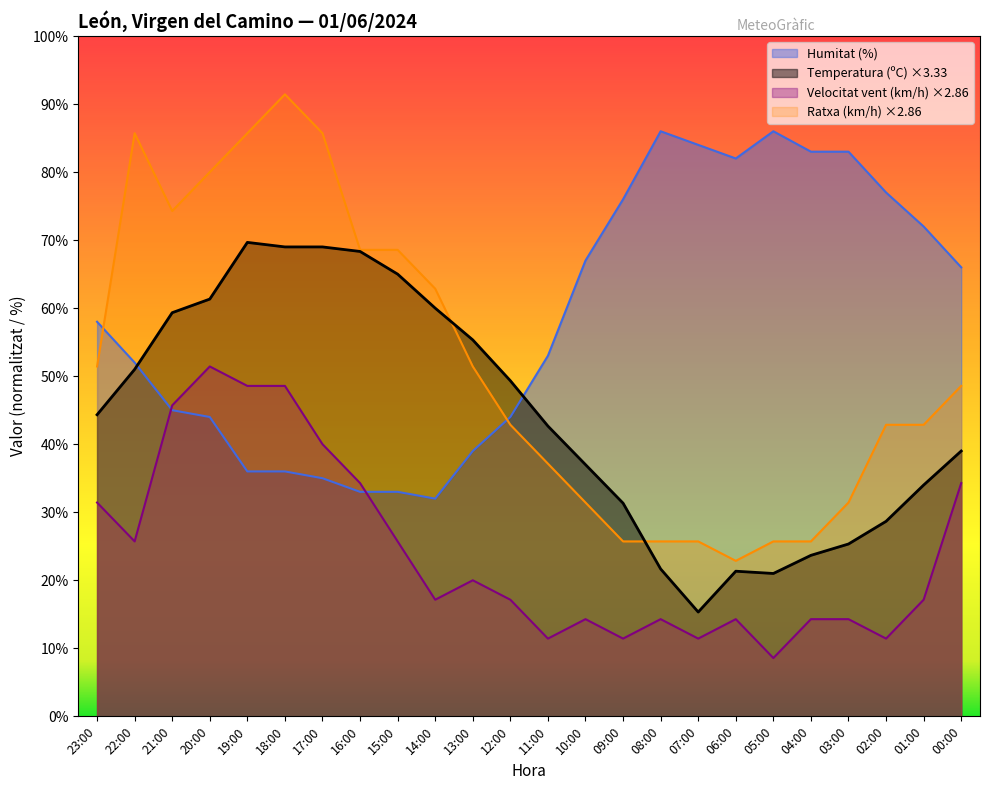

What value does the Temperatura (ºC) series have at 02:00?

28.7